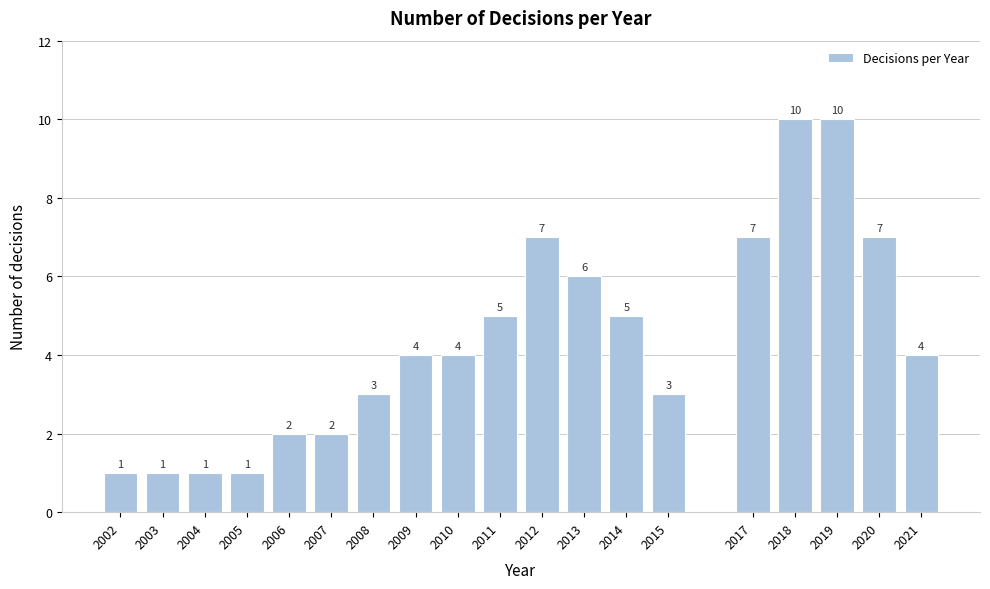

Reading right to left, transcribe all the data shown in this chart.

2021=4	2020=7	2019=10	2018=10	2017=7	2015=3	2014=5	2013=6	2012=7	2011=5	2010=4	2009=4	2008=3	2007=2	2006=2	2005=1	2004=1	2003=1	2002=1